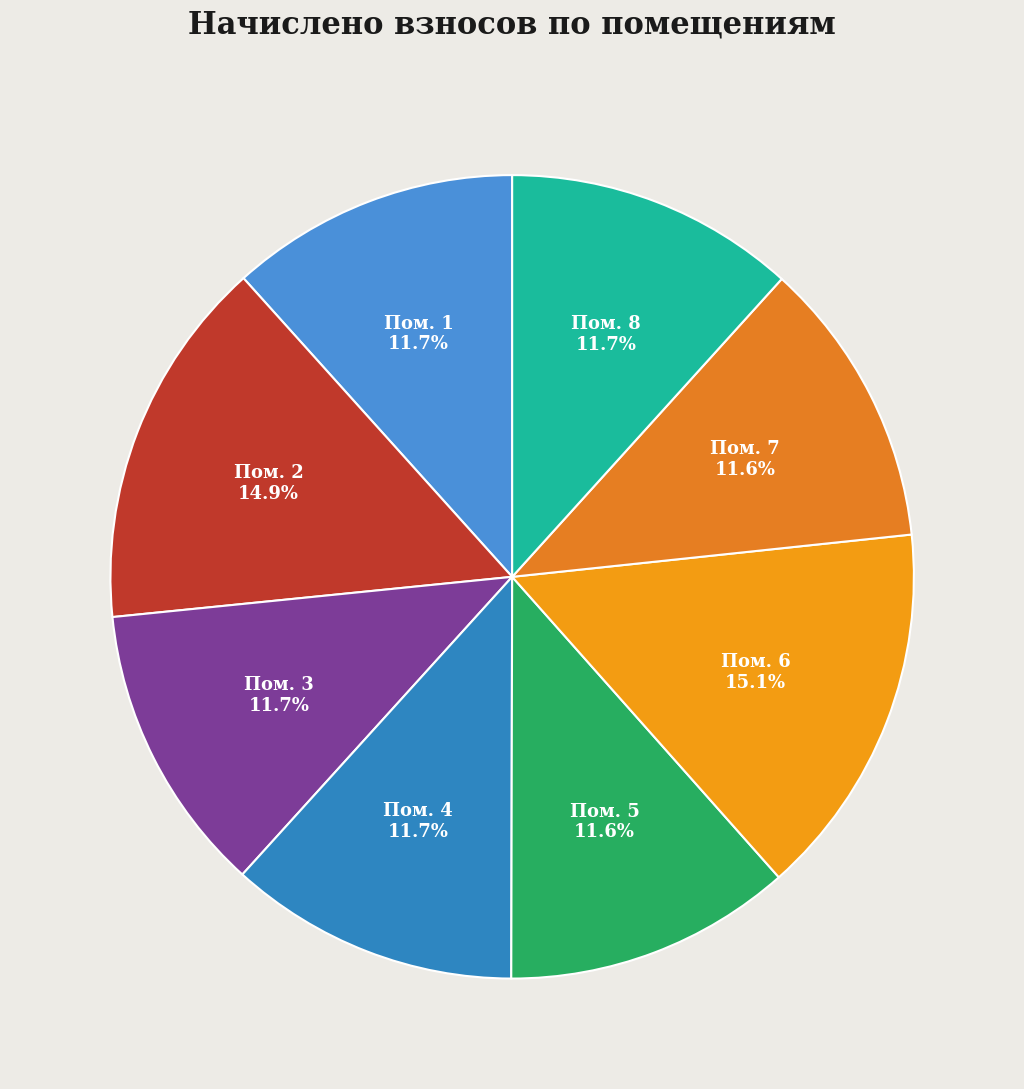

Is there a majority slice in this chart?

No